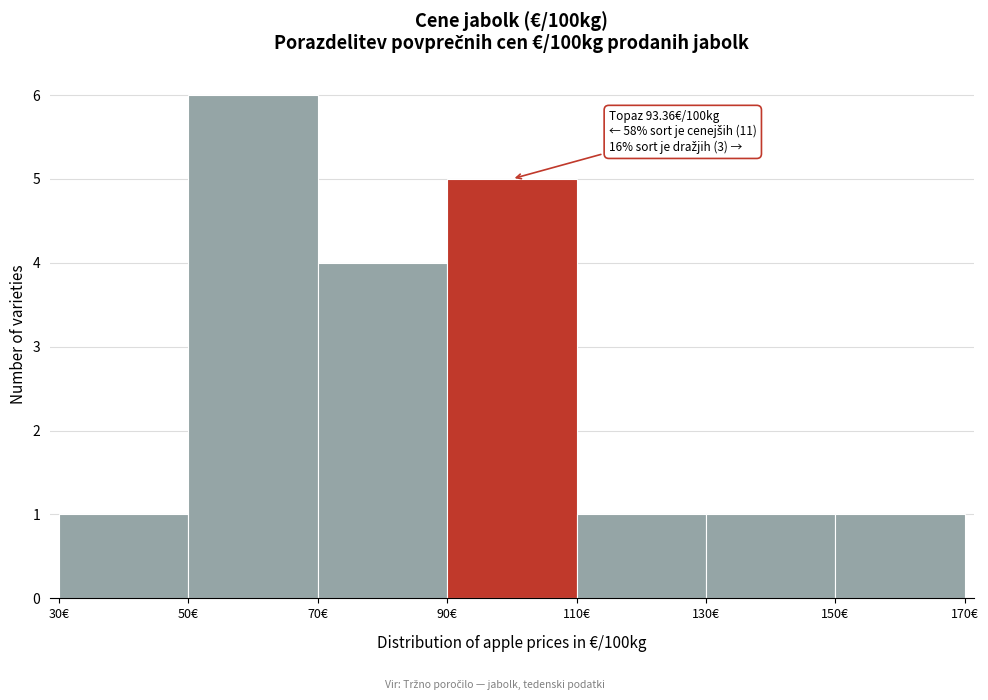

Over which range of the x-axis is the bar tallest?

50 to 70